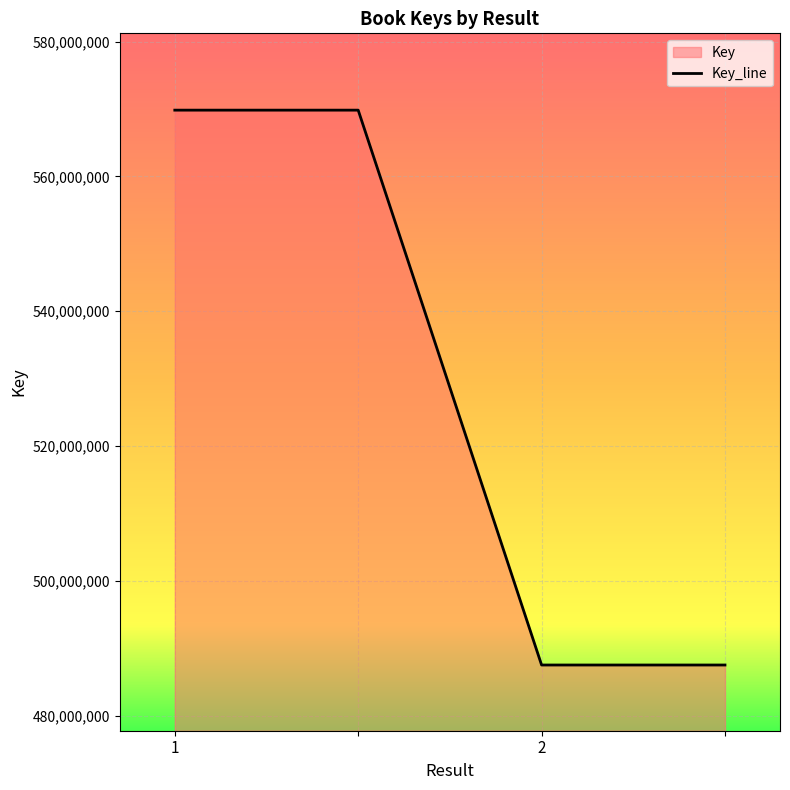

True or false: the data shows 569818749 at 1.

True